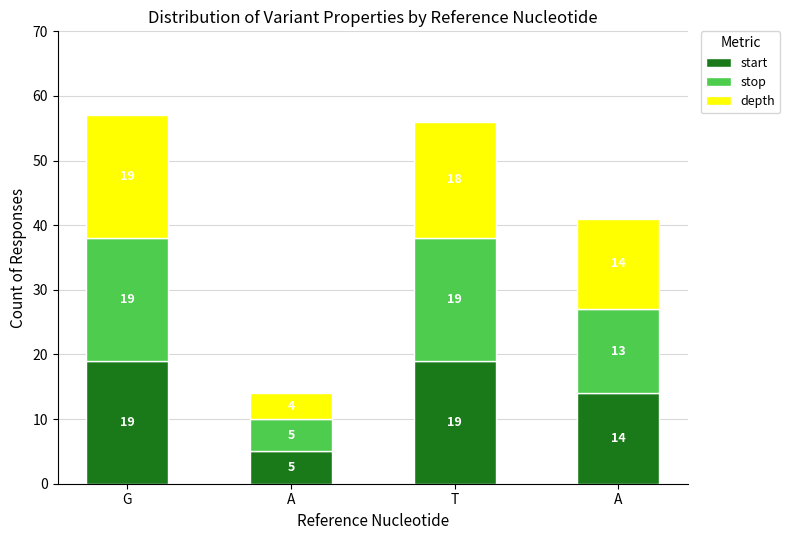

How many bars are there in total?

4